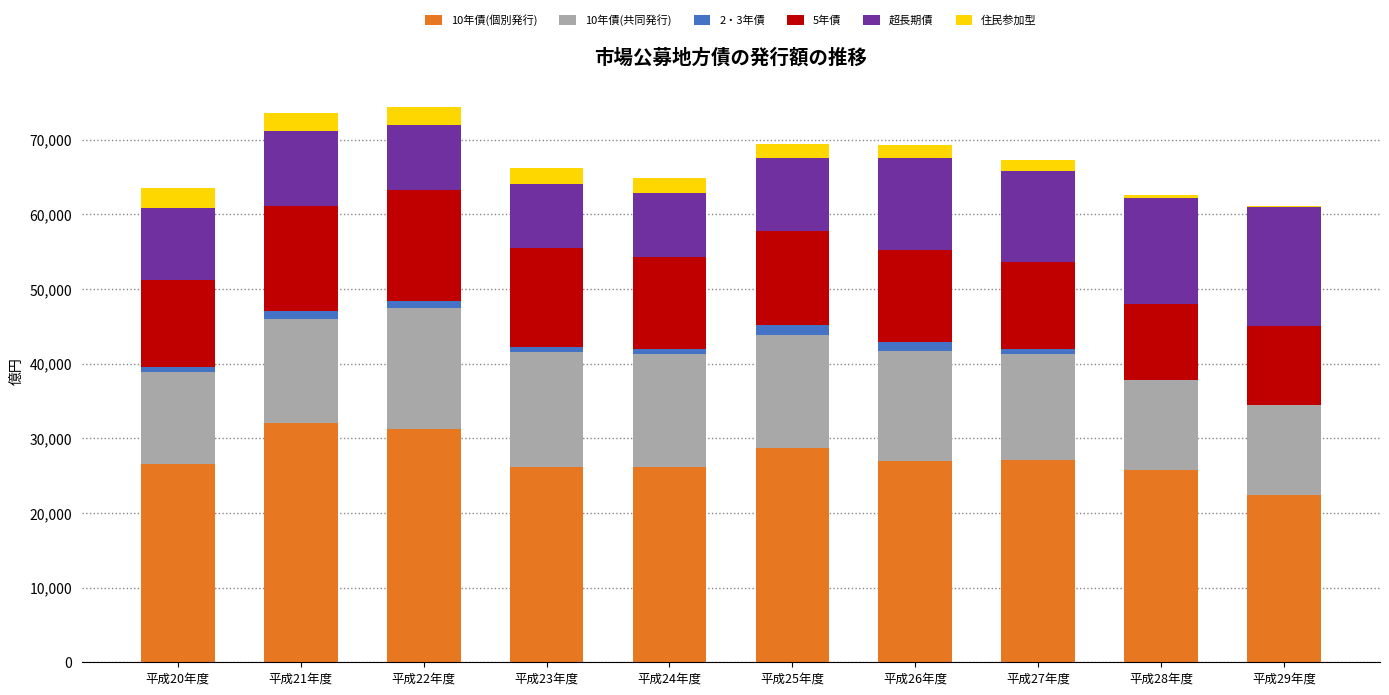

The value of 10年債(個別発行) at 平成26年度 is 26930. True or false?

True